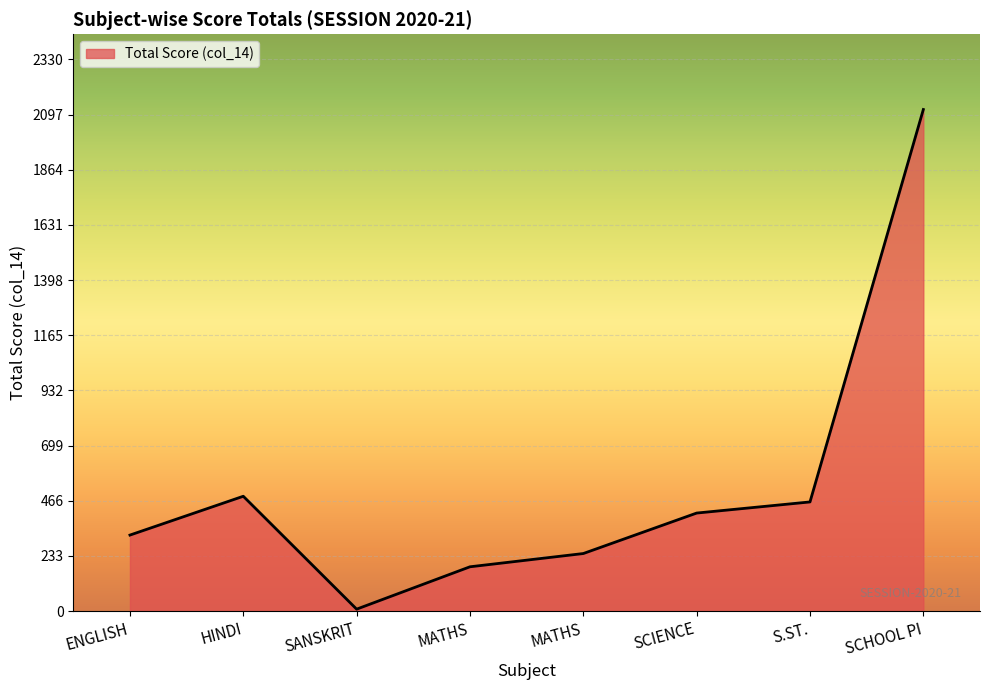

How many distinct data groups are displayed?

1